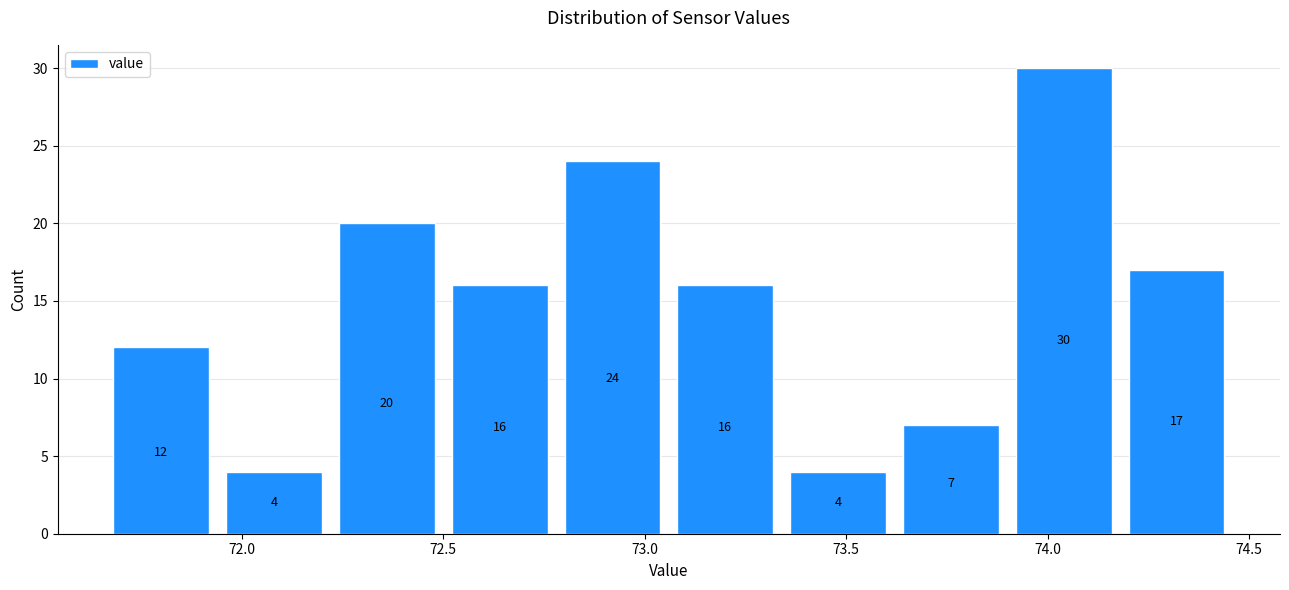

Reading left to right, list every bar in this chart as the range it spans on the x-axis followed by its height. The bar edges are not printed on the chart, so give them approximately, as read against the axis.

71.66 to 71.94: 12
71.94 to 72.22: 4
72.22 to 72.50: 20
72.50 to 72.78: 16
72.78 to 73.06: 24
73.06 to 73.34: 16
73.34 to 73.62: 4
73.62 to 73.90: 7
73.90 to 74.18: 30
74.18 to 74.46: 17